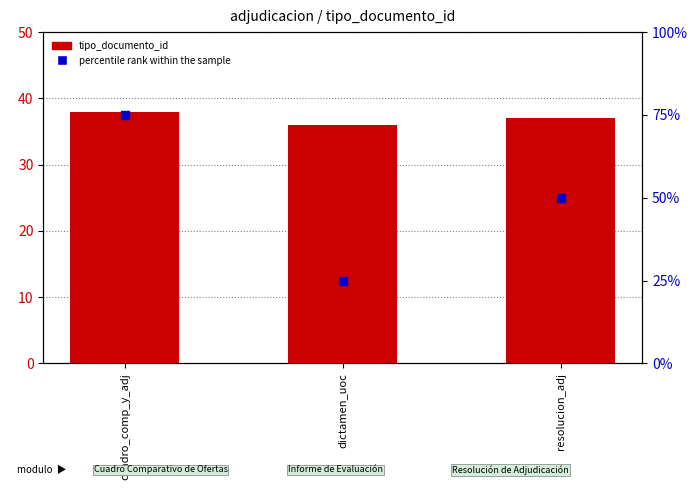

Which series contains the highest Y value?

percentile rank within the sample